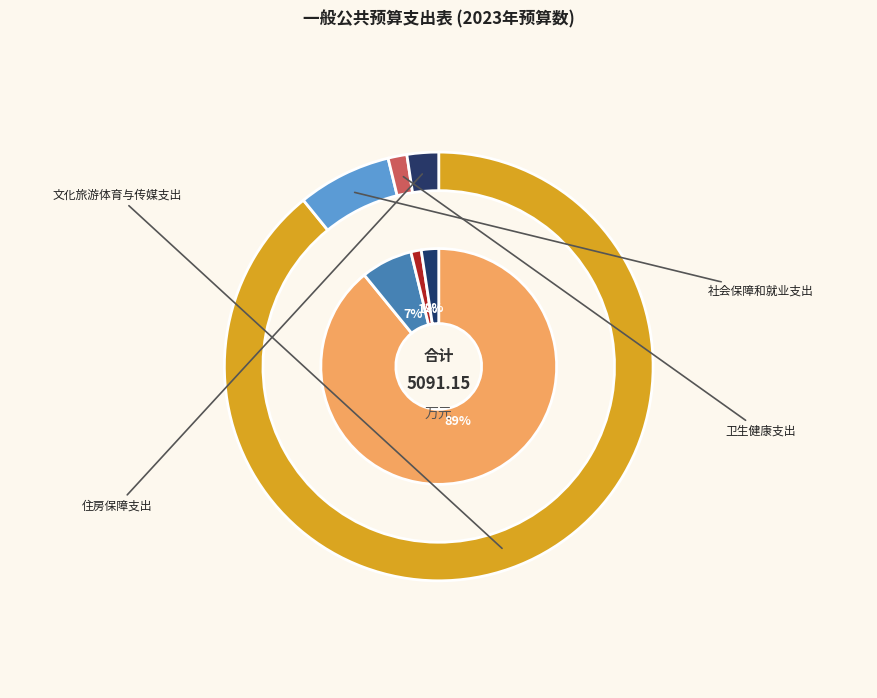

Is it true that 文化旅游体育与传媒支出 is 89% of the pie?

True